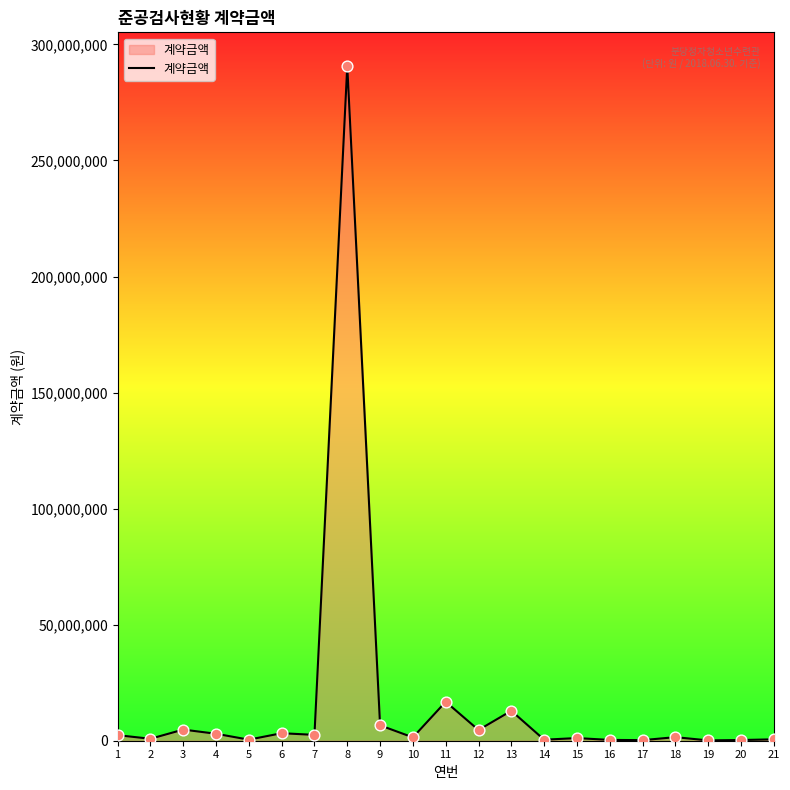

Which has a higher value, 2 or 11?

11